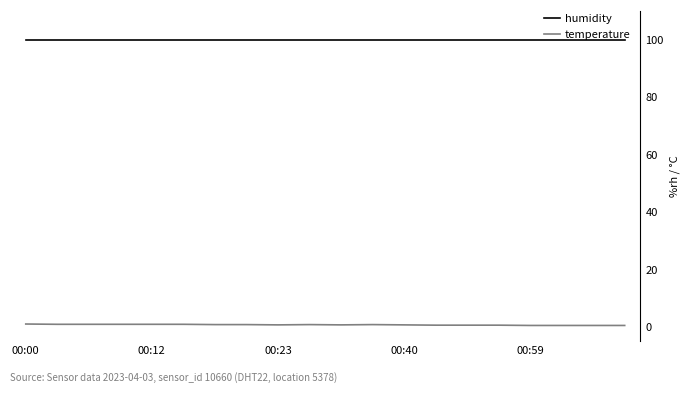

Rank the series by their maximum value, from lowest to highest.

temperature, humidity